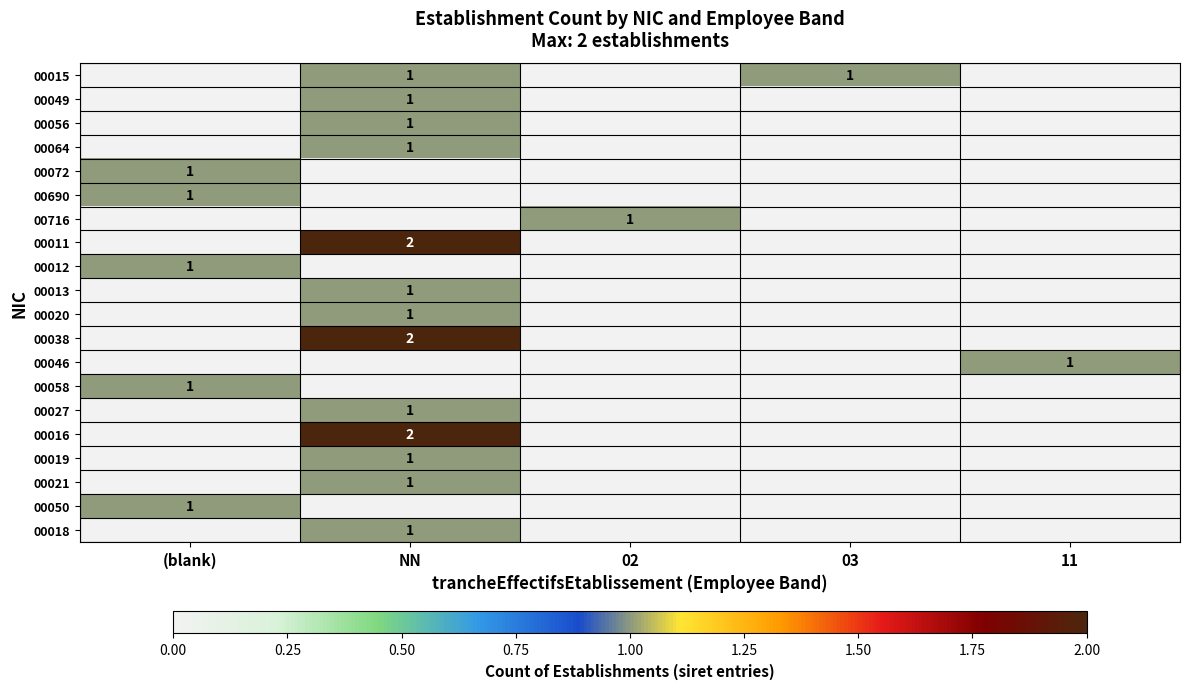

True or false: 00011 has a value of 2 at NN.

True